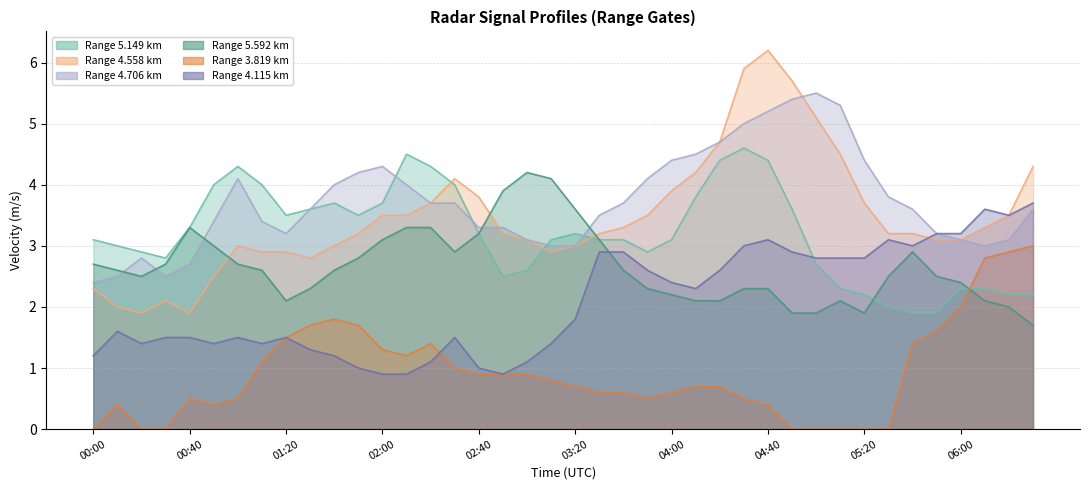

What is the sum of all 4.558 values?

138.9